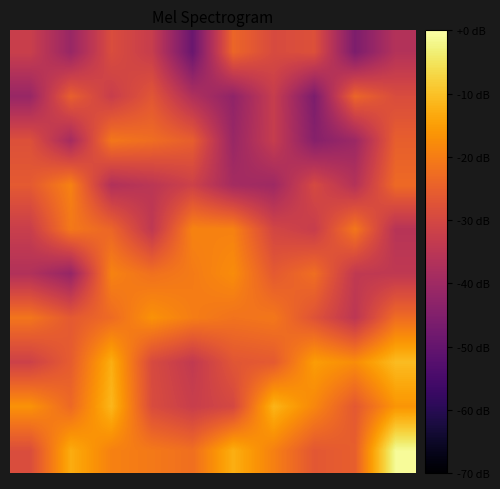

Which category has the lowest value across all series?

4